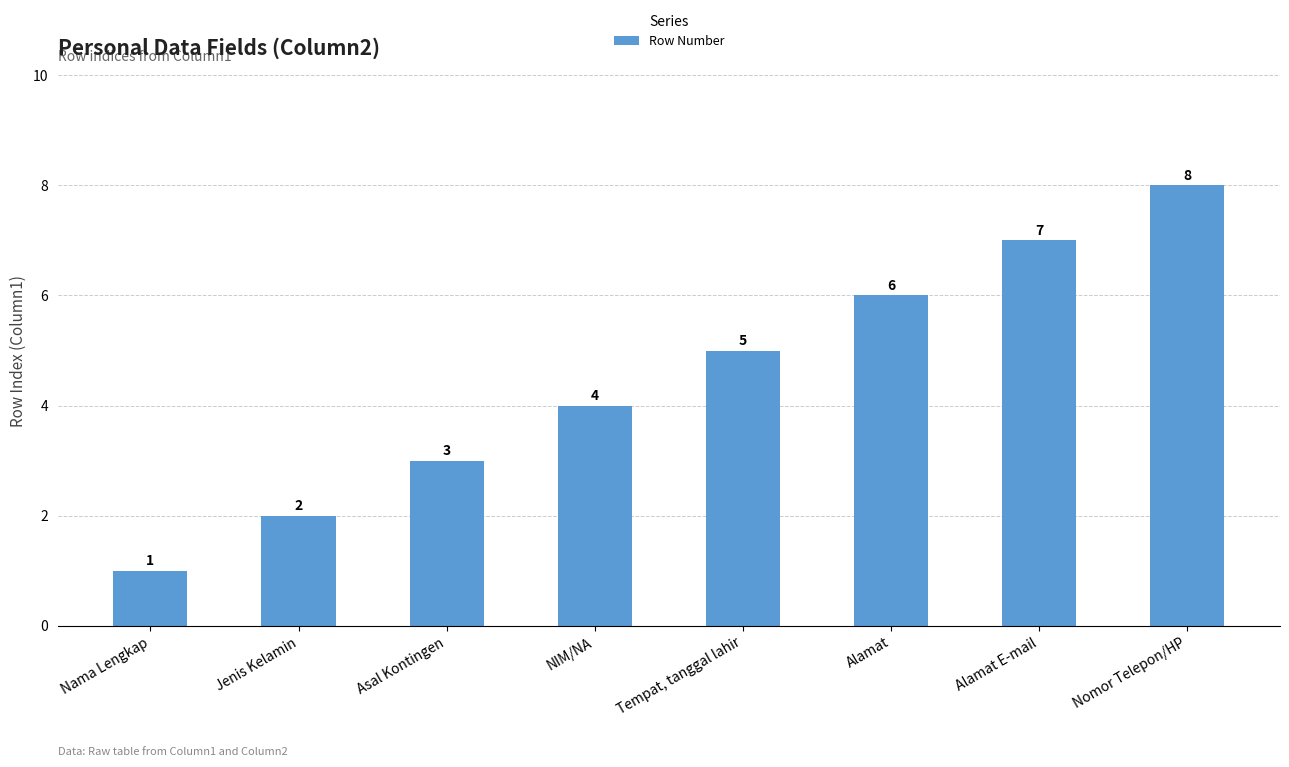

What is the label of the 8th bar from the right?

Nama Lengkap